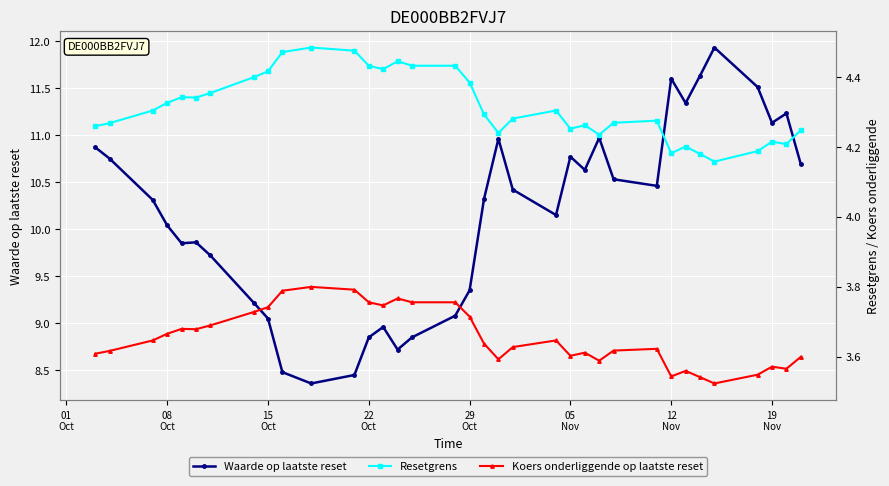

Which series has the largest total across all categories?

Waarde op laatste reset